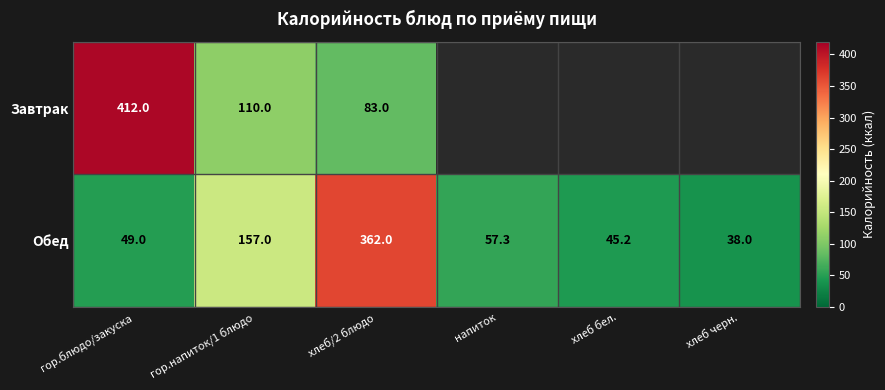

Which category has the highest value in the Обед series?

хлеб/2 блюдо